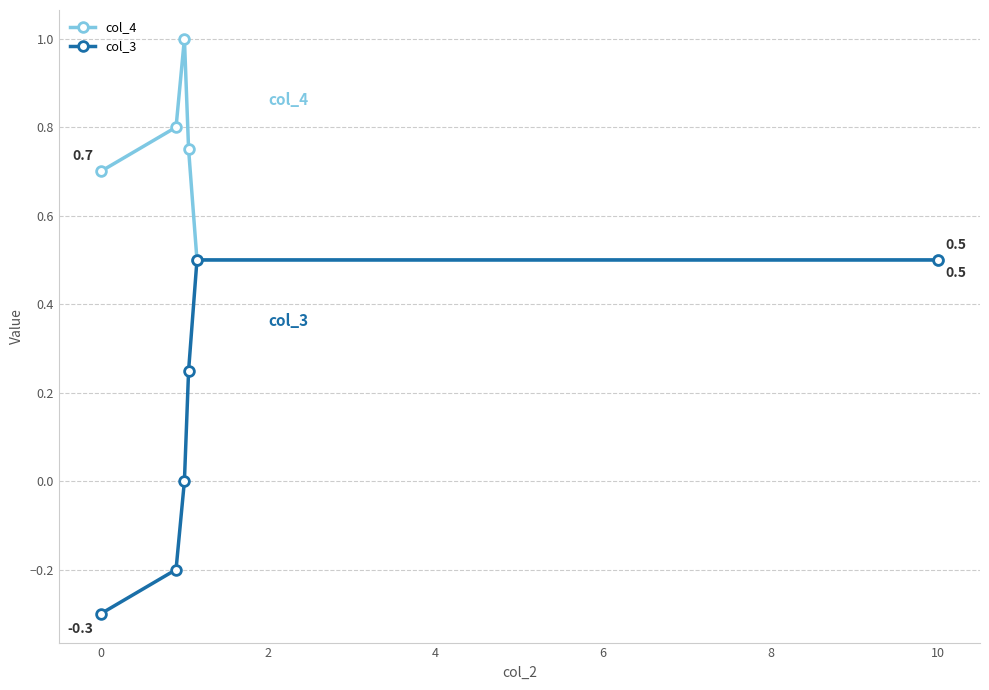

What is the value of the col_4 point at the 1st from the left?

0.7